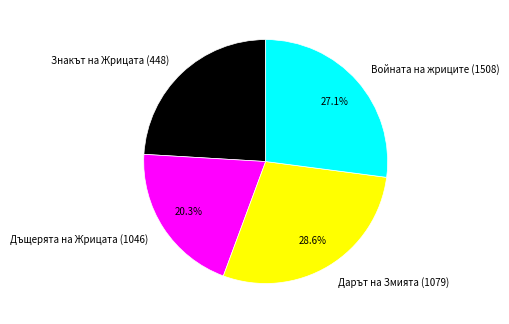

What portion of the pie excludes Дарът на Змията (1079)?

71.4%